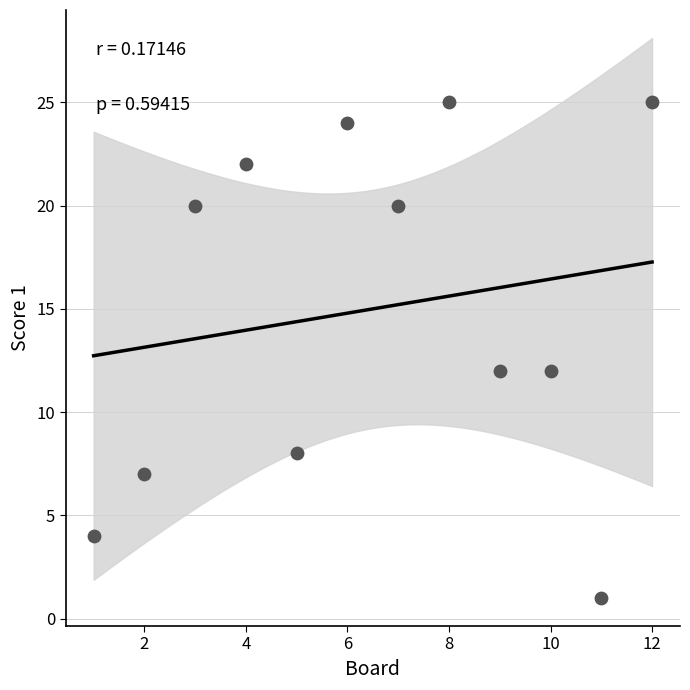

What is the average Y value?

15